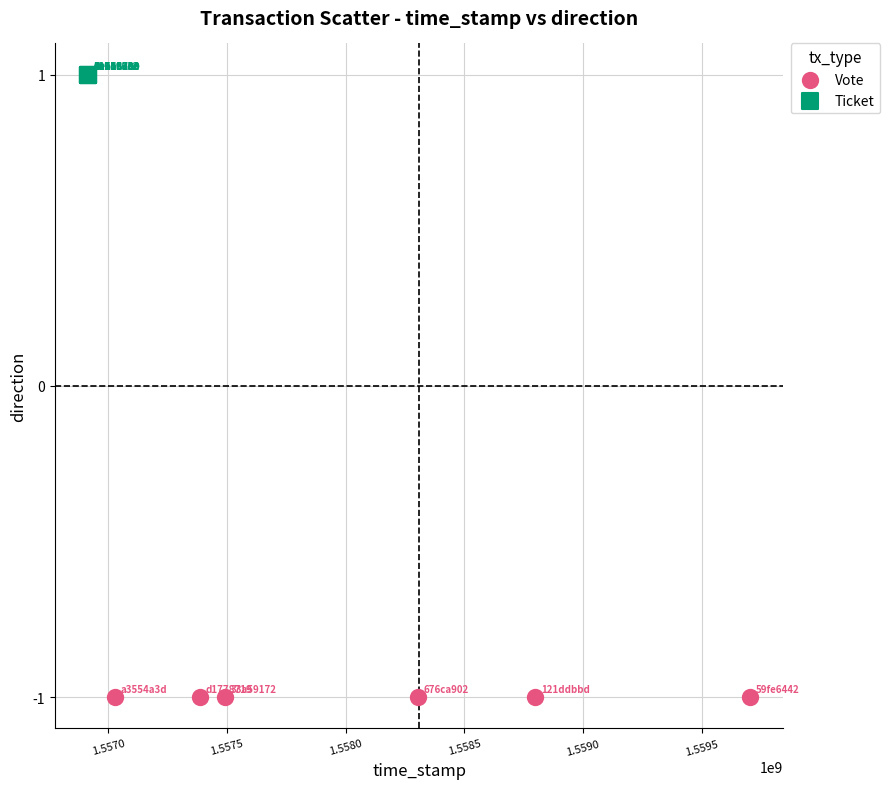

Which series reaches the minimum Y coordinate?

Vote